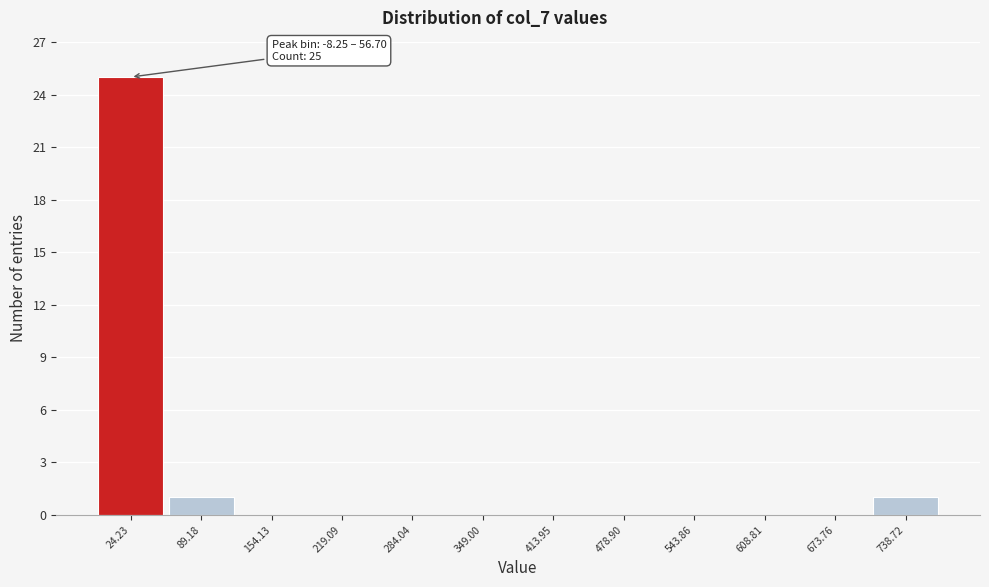

Over which range of the x-axis is the bar tallest?

-10 to 60